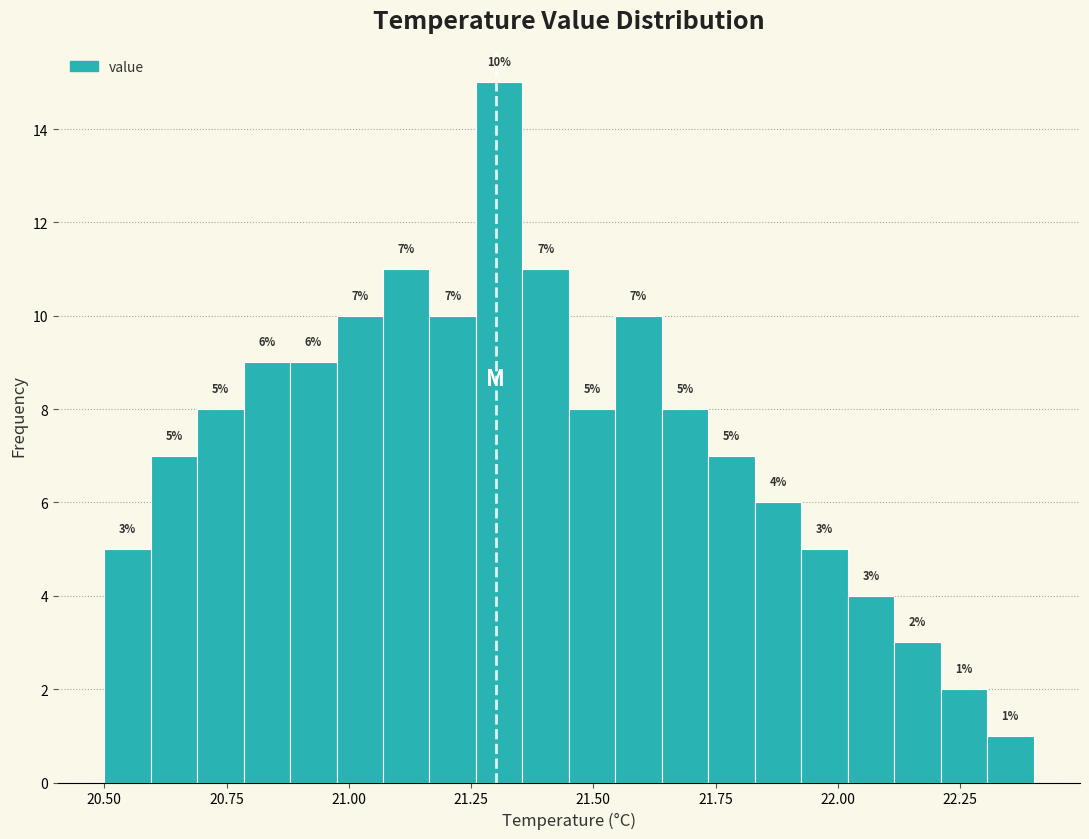

Around what value on the x-axis is the tallest bar? Give the approximate position of its centre, as read against the axis.

21.30